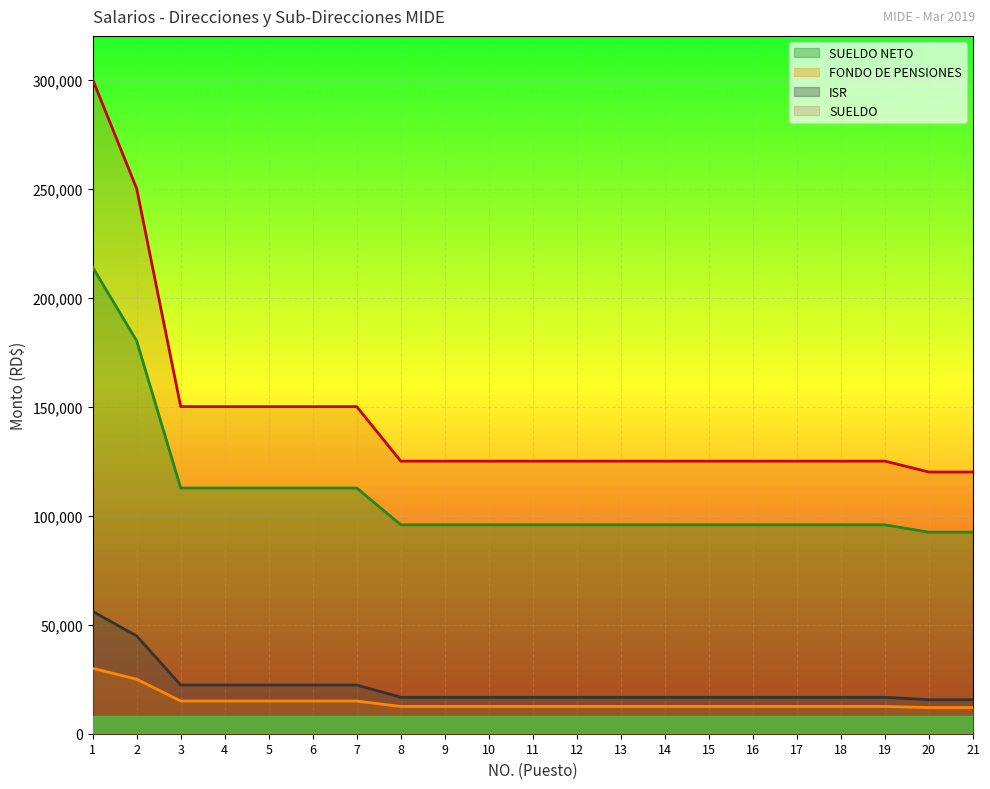

What is the sum of the SUELDO NETO values at 2 and 1?

394084.1